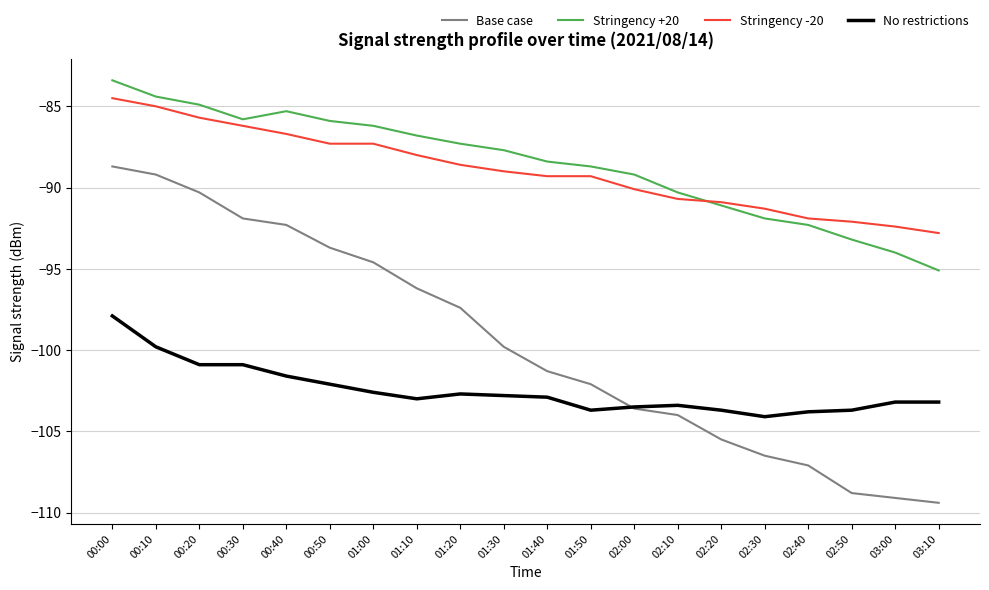

At which label does Stringency +20 reach its peak?

00:00